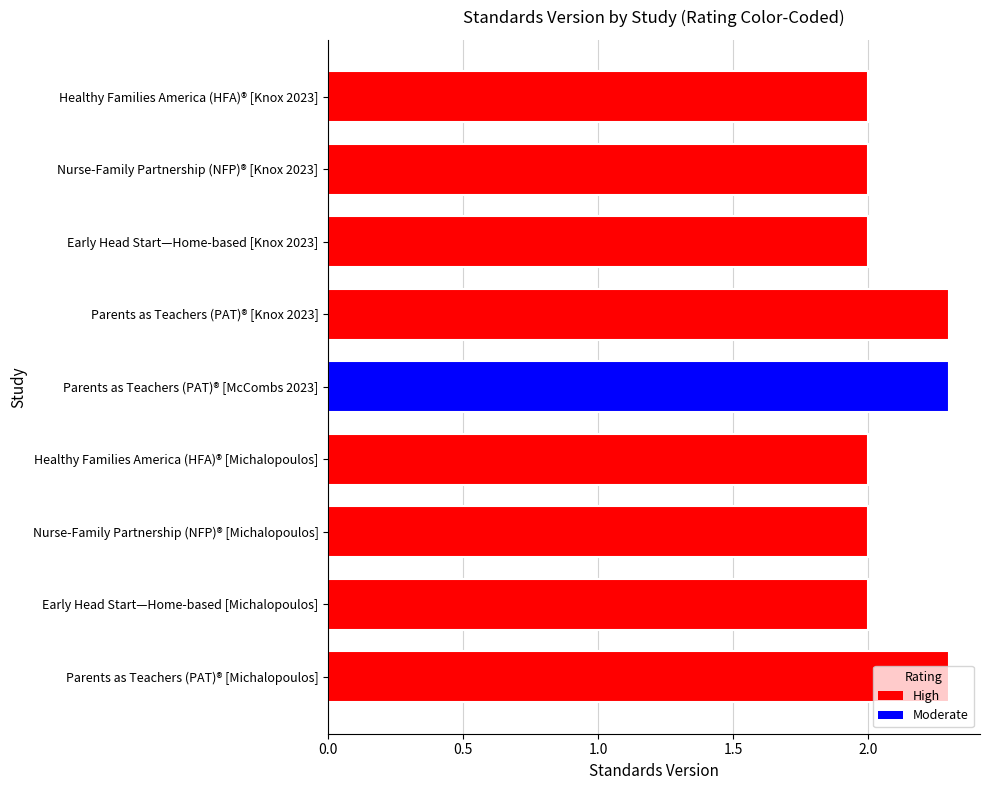

At which category does the chart reach its peak across all series?

Parents as Teachers (PAT)® [Knox 2023]